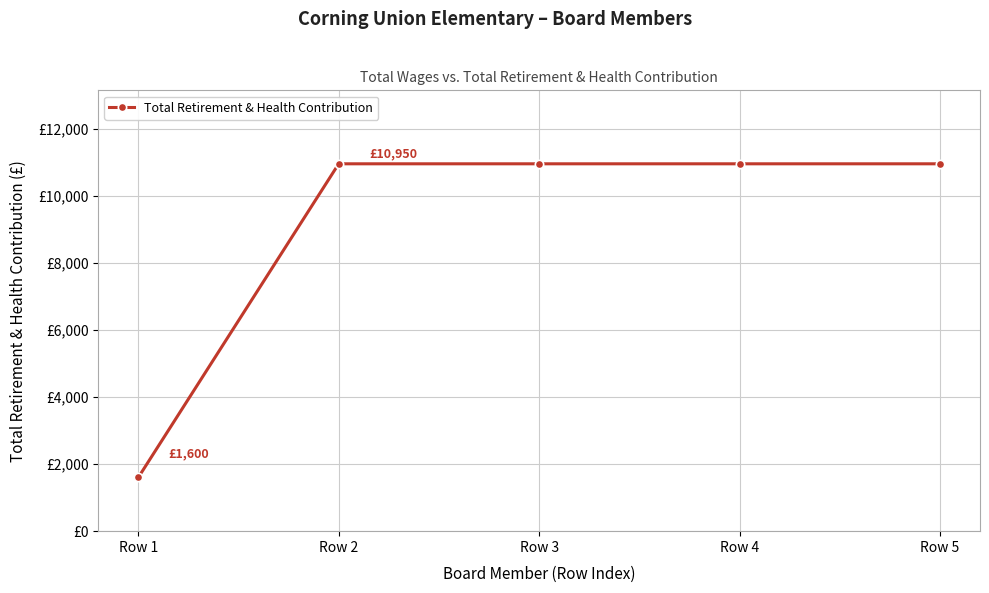

Is this an area chart (filled region under the line)?

No